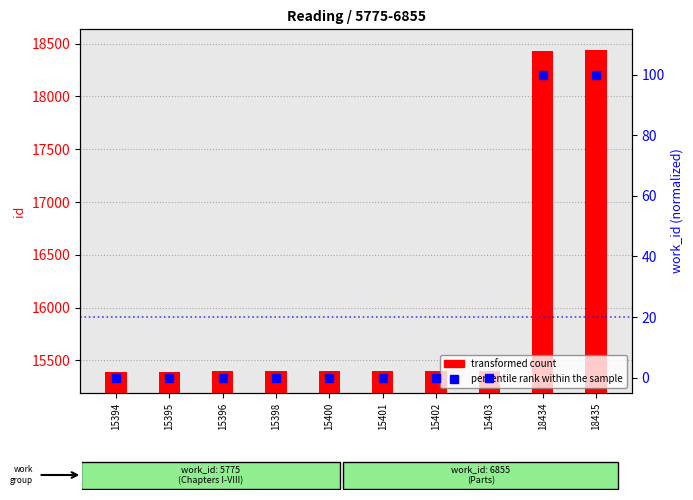

What is the total value across all series at 18435?

18535